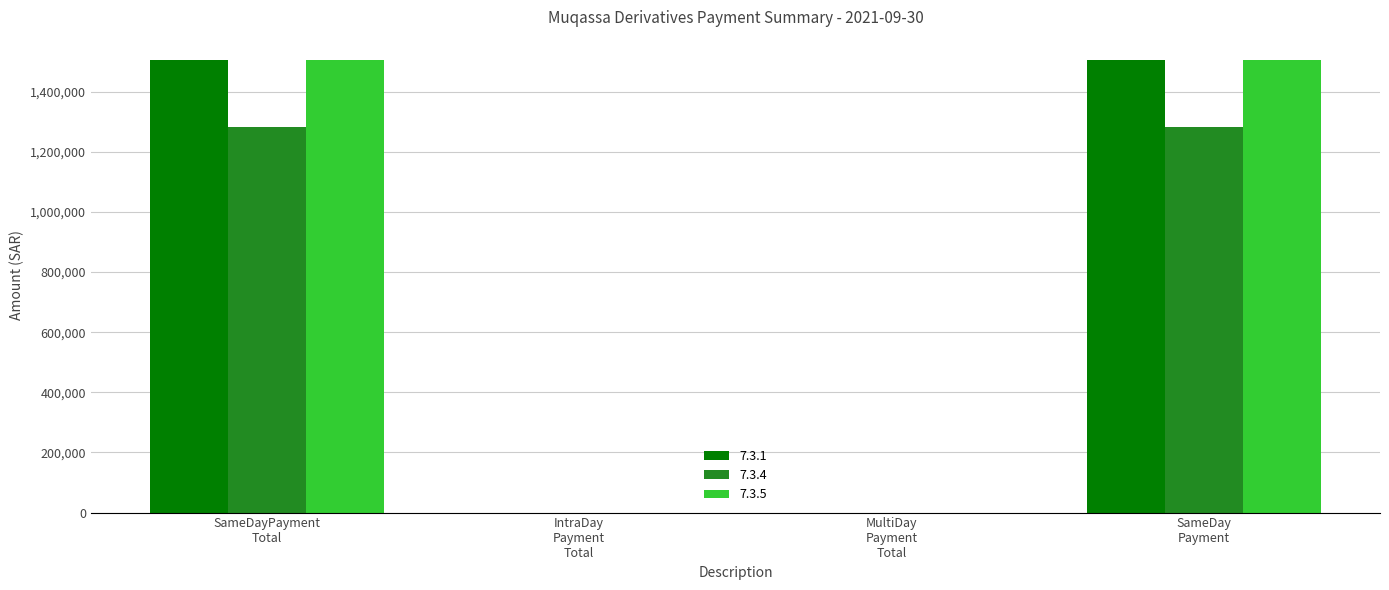

What is the greatest value displayed?

1506720